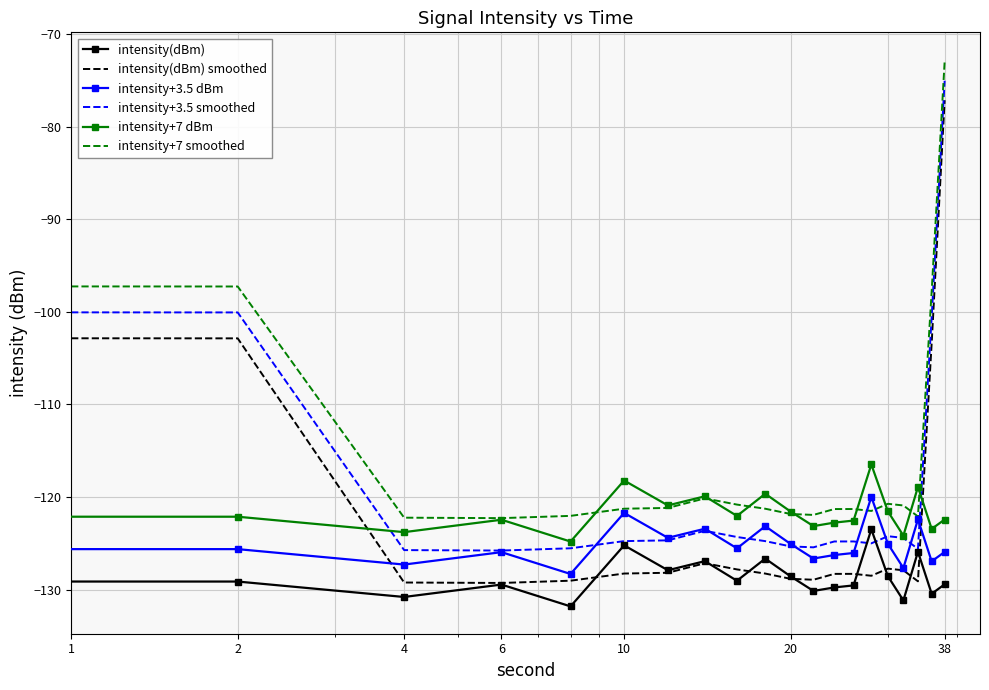

What is the highest value of the intensity(dBm) series?

-123.5